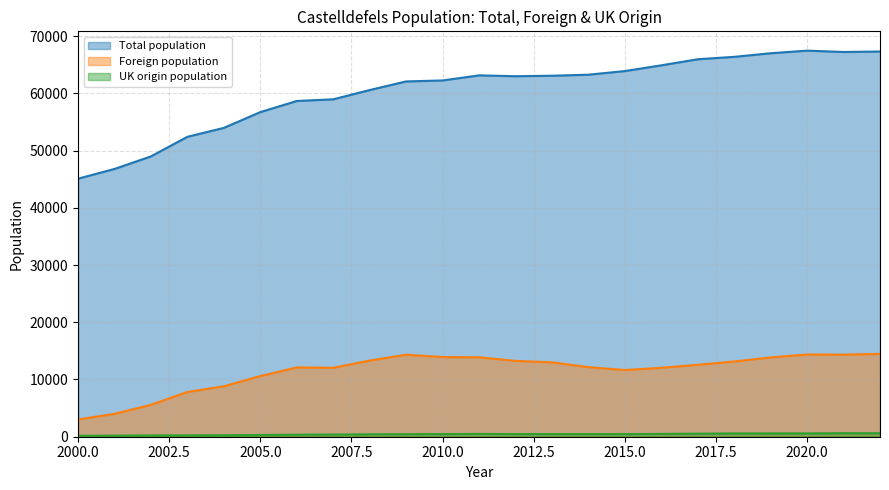

What is the maximum value shown in the chart?

67460